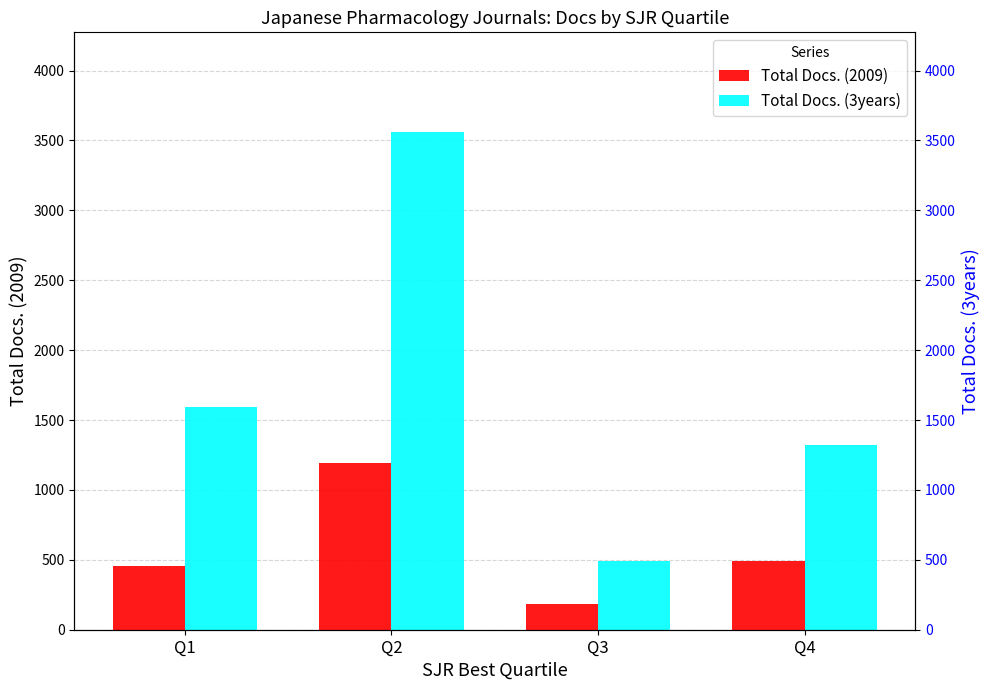

Is the value of Total Docs. (3years) at Q3 greater than the value of Total Docs. (2009) at Q3?

Yes